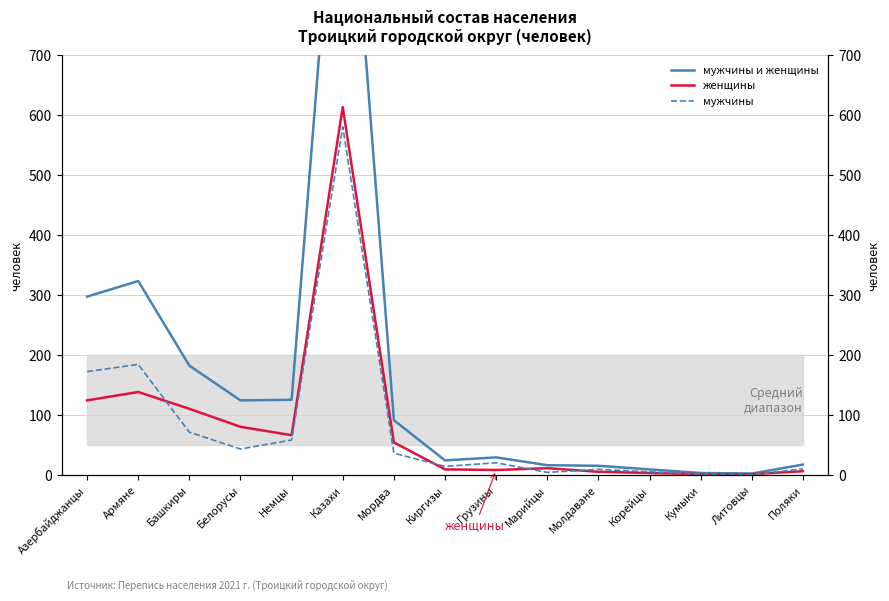

Rank the series by their maximum value, from lowest to highest.

мужчины, женщины, мужчины и женщины